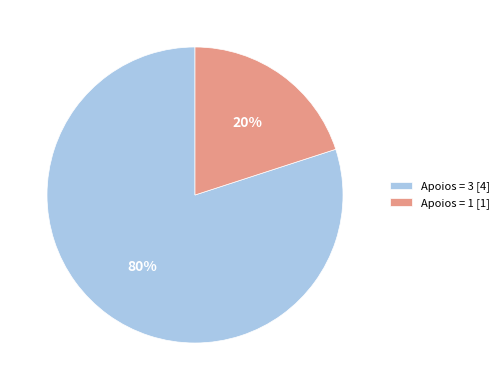

True or false: Apoios = 1 [1] accounts for 20% of the total.

True